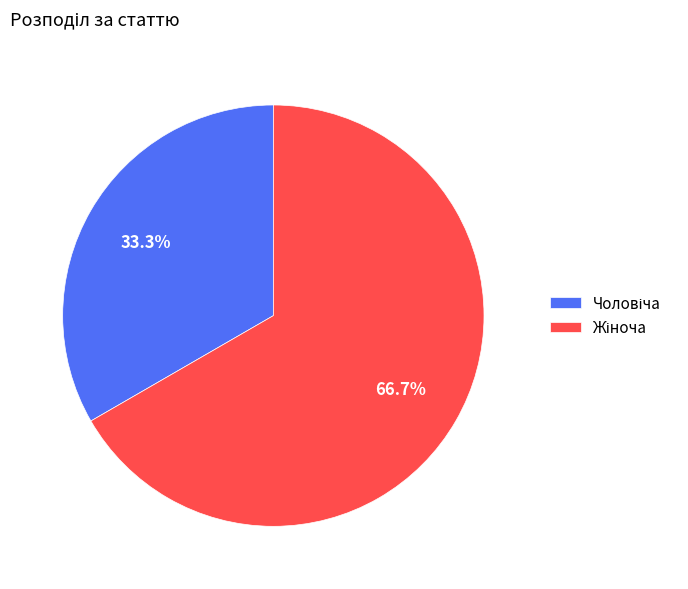

Is there a majority slice in this chart?

Yes